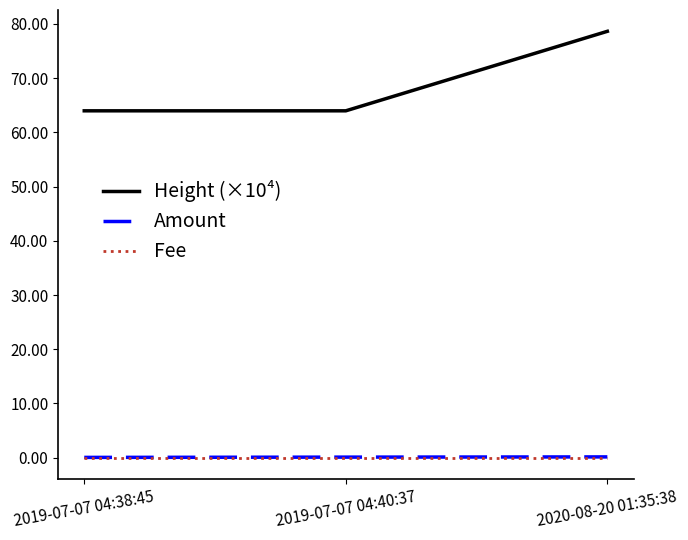

Between 2019-07-07 04:38:45 and 2020-08-20 01:35:38, which series saw the biggest shift?

Height (×10⁴)